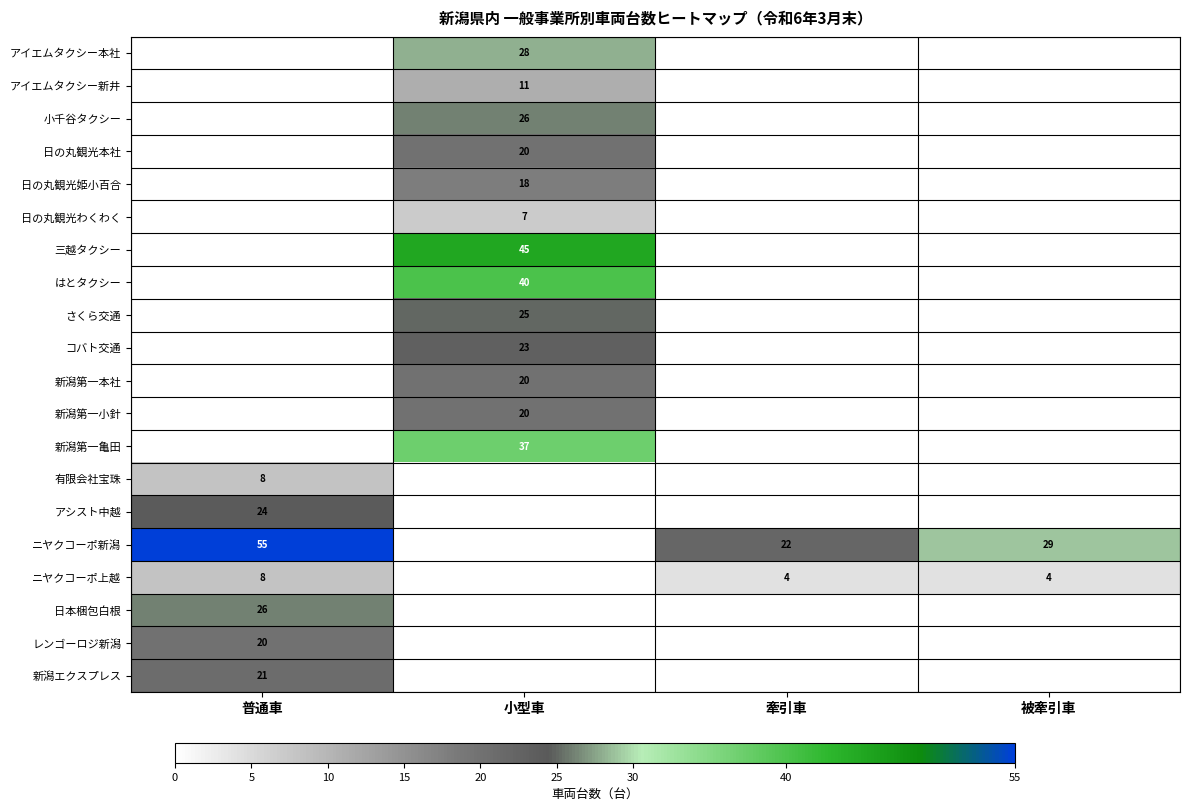

What is the difference between the ニヤクコーポ新潟 values at 牽引車 and 被牽引車?

7